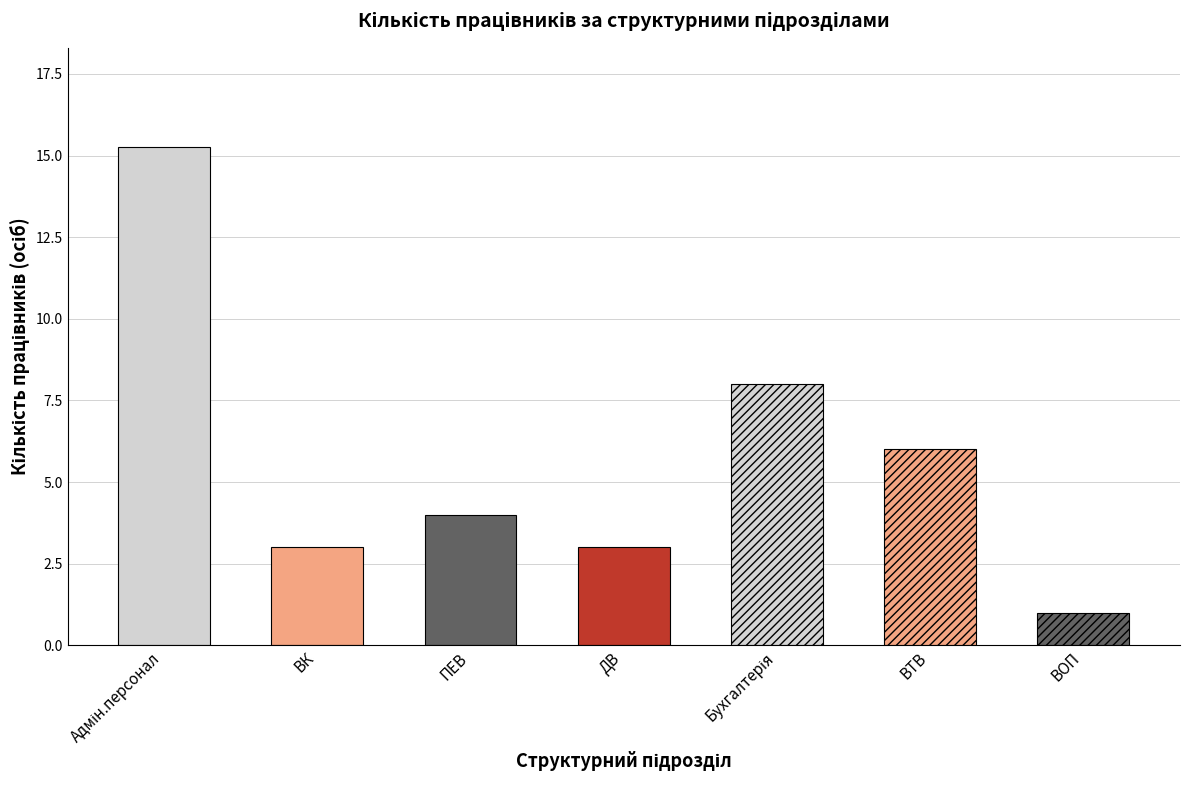

Are the bars horizontal?

No